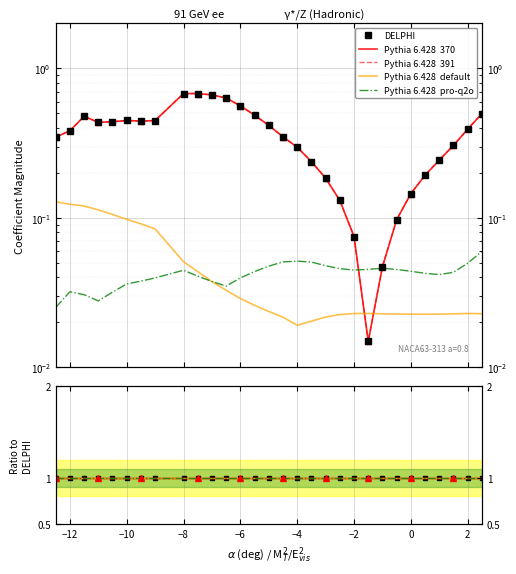

Is this an area chart (filled region under the line)?

No